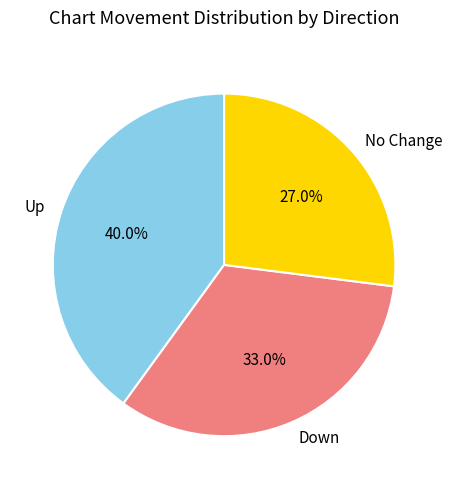

Rank the categories by value from lowest to highest.

No Change, Down, Up